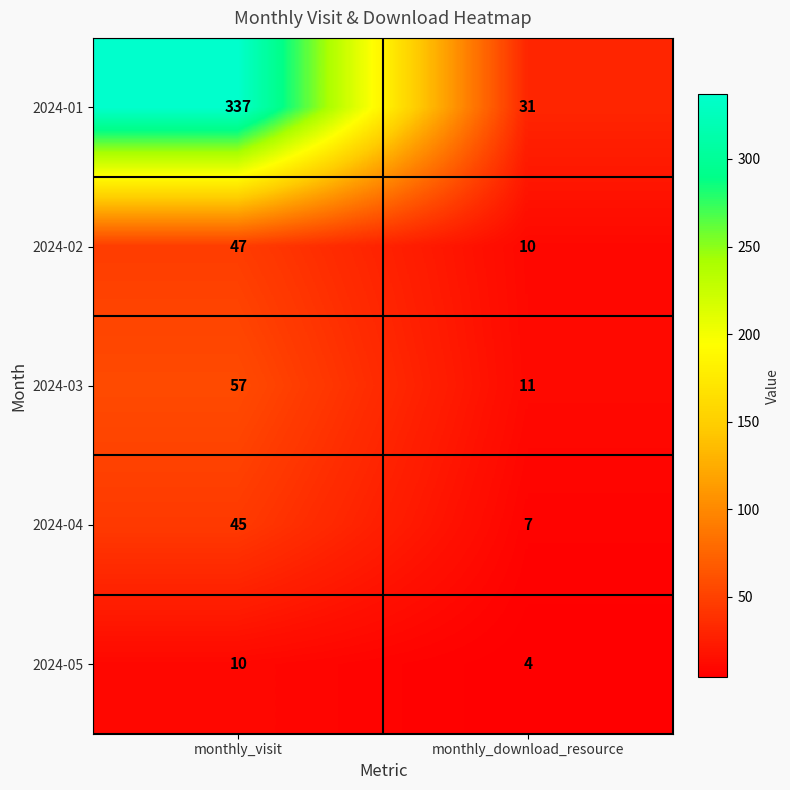

Which series has the largest total across all categories?

2024-01